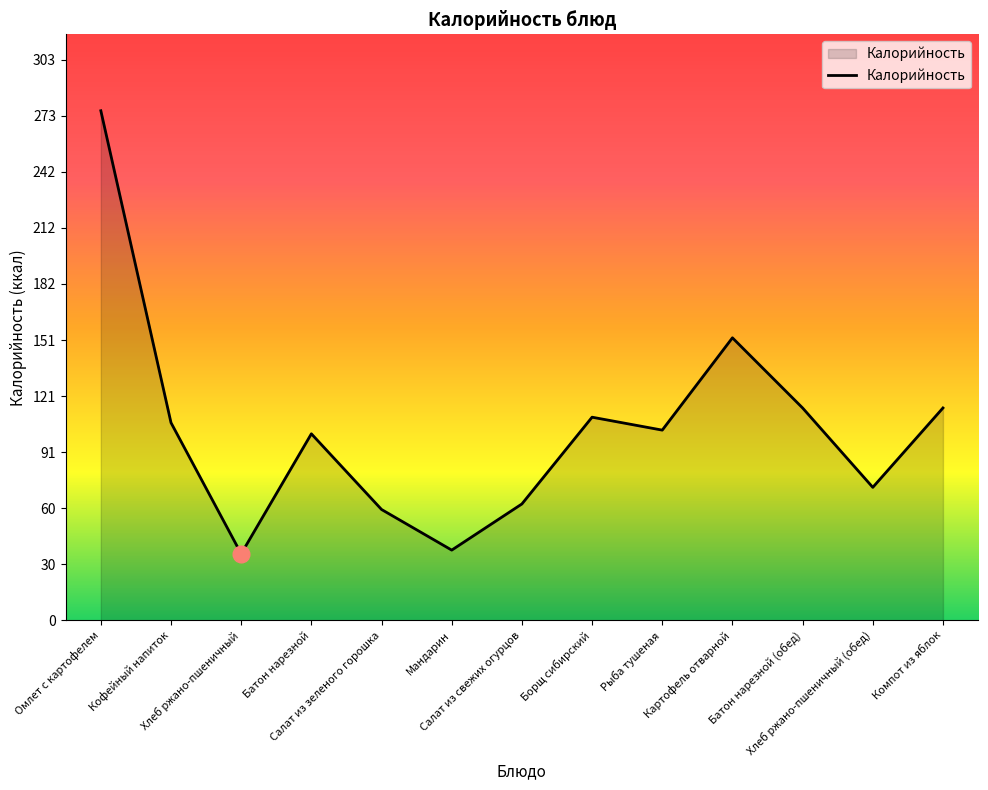

What is the difference between the maximum and minimum values?

240